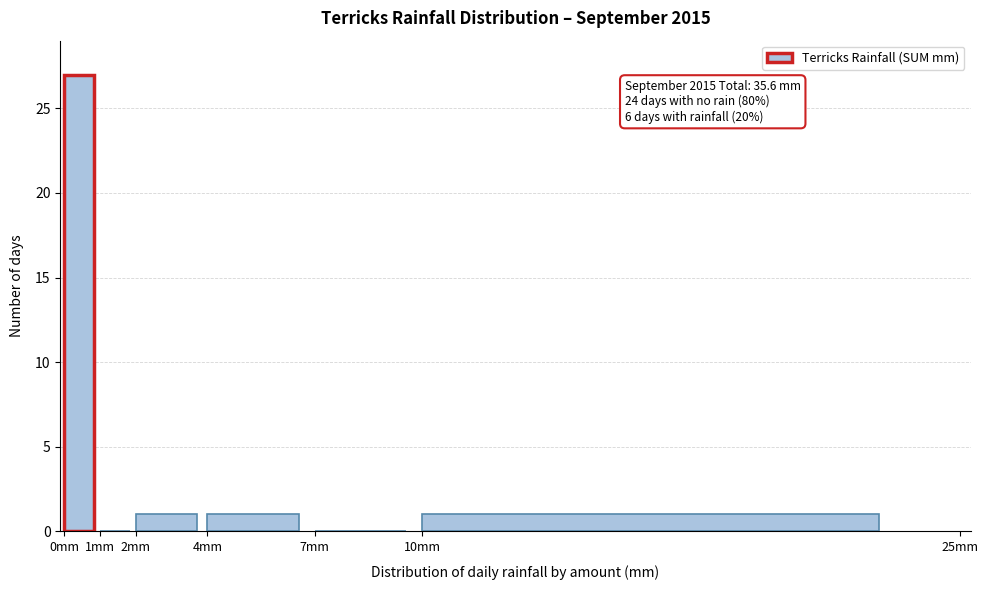

Over which range of the x-axis is the bar tallest?

0 to 1